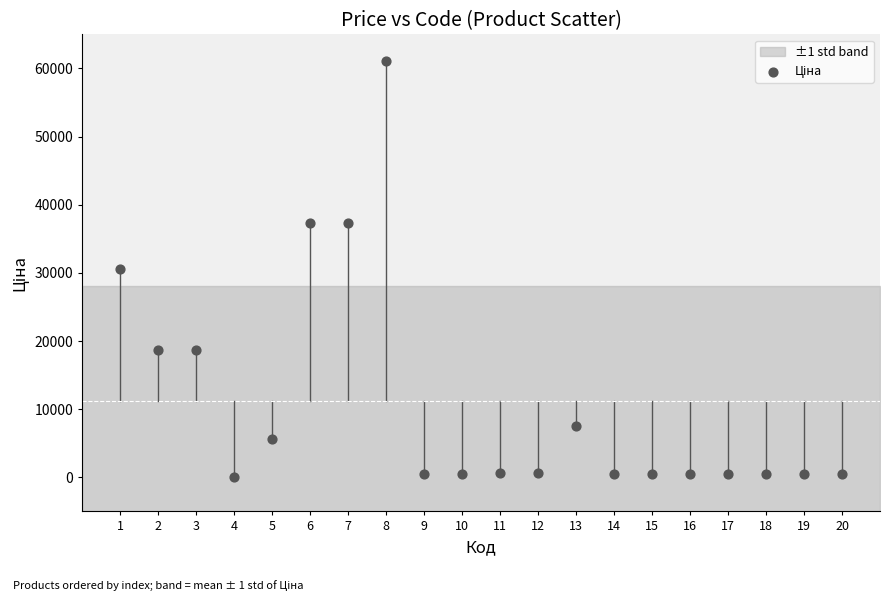

What is the range of X values (max minus min)?

19.0